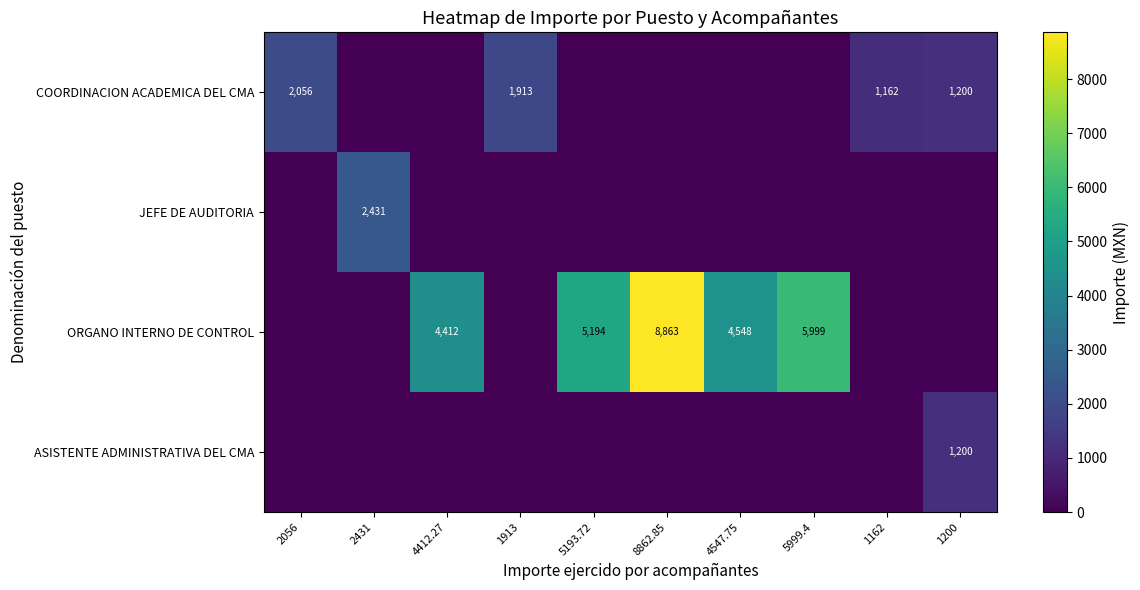

The ASISTENTE ADMINISTRATIVA DEL CMA series shows 621 at 1200. True or false?

False